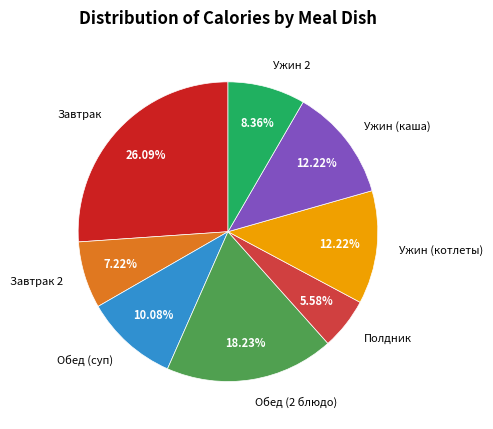

Is there any slice that represents more than half of the pie?

No